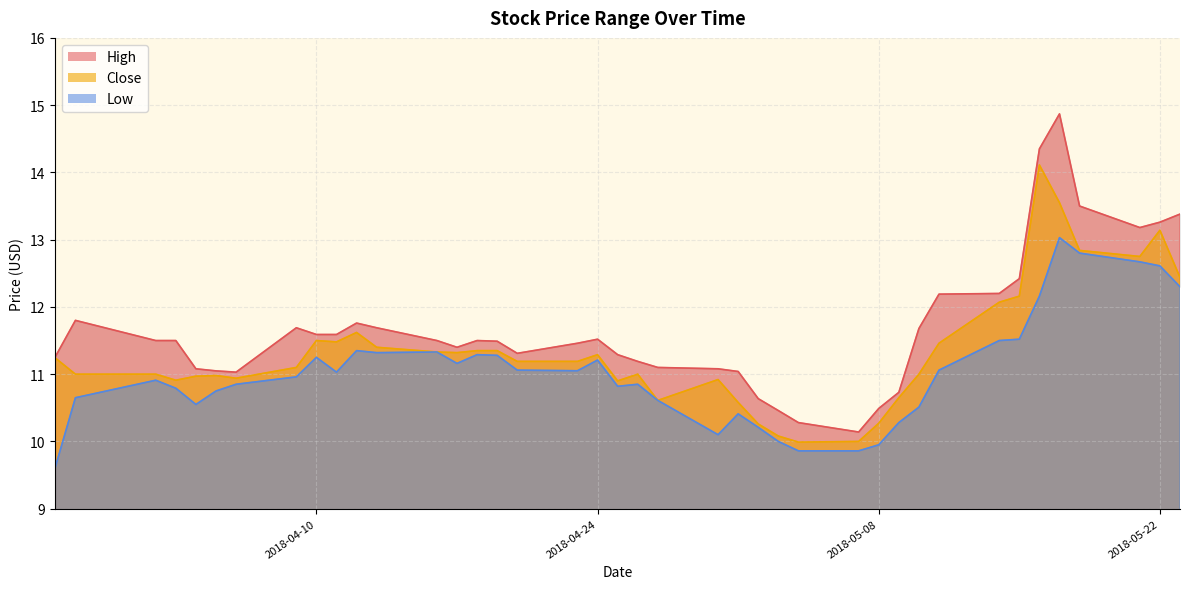

At which label does High first exceed 11?

2018-03-28